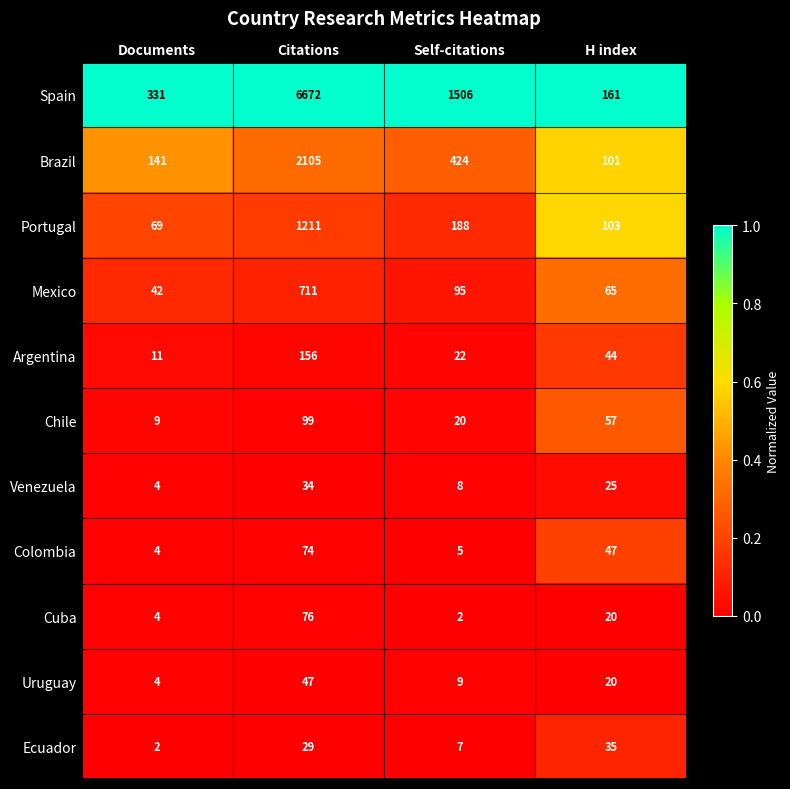

The value of Portugal at Self-citations is 188. True or false?

True